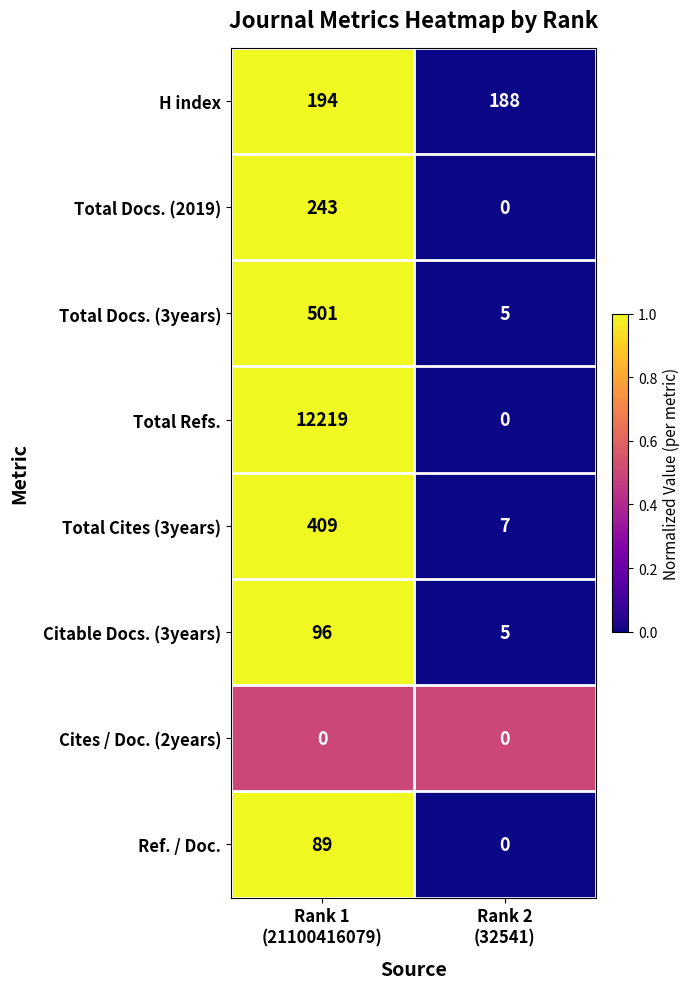

What is the greatest value displayed?

12219